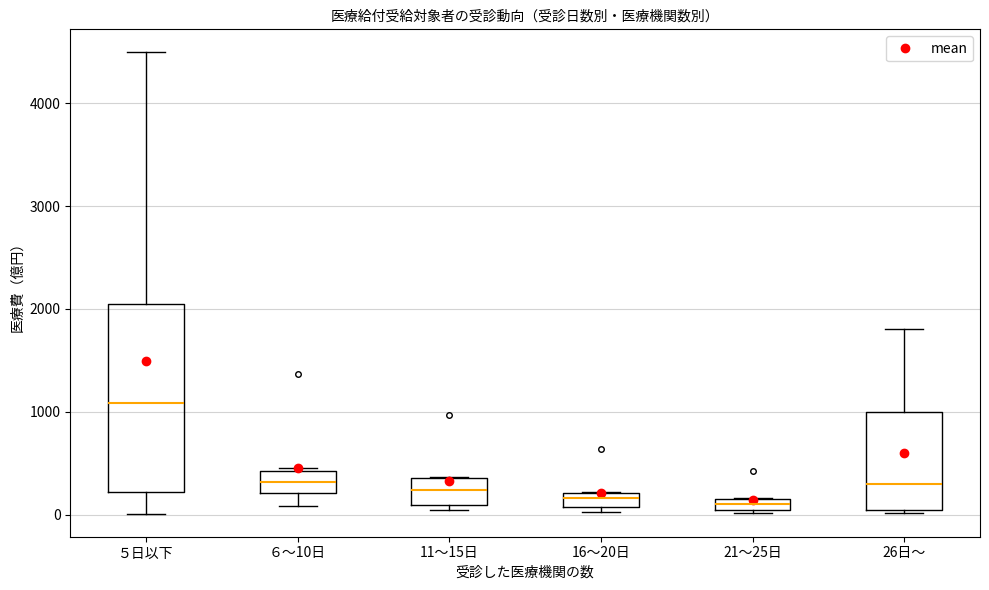

Where is the lower edge of the box for ６～10日 on the y-axis? The values are not printed on the chart, so give them approximately, as read against the axis.

200